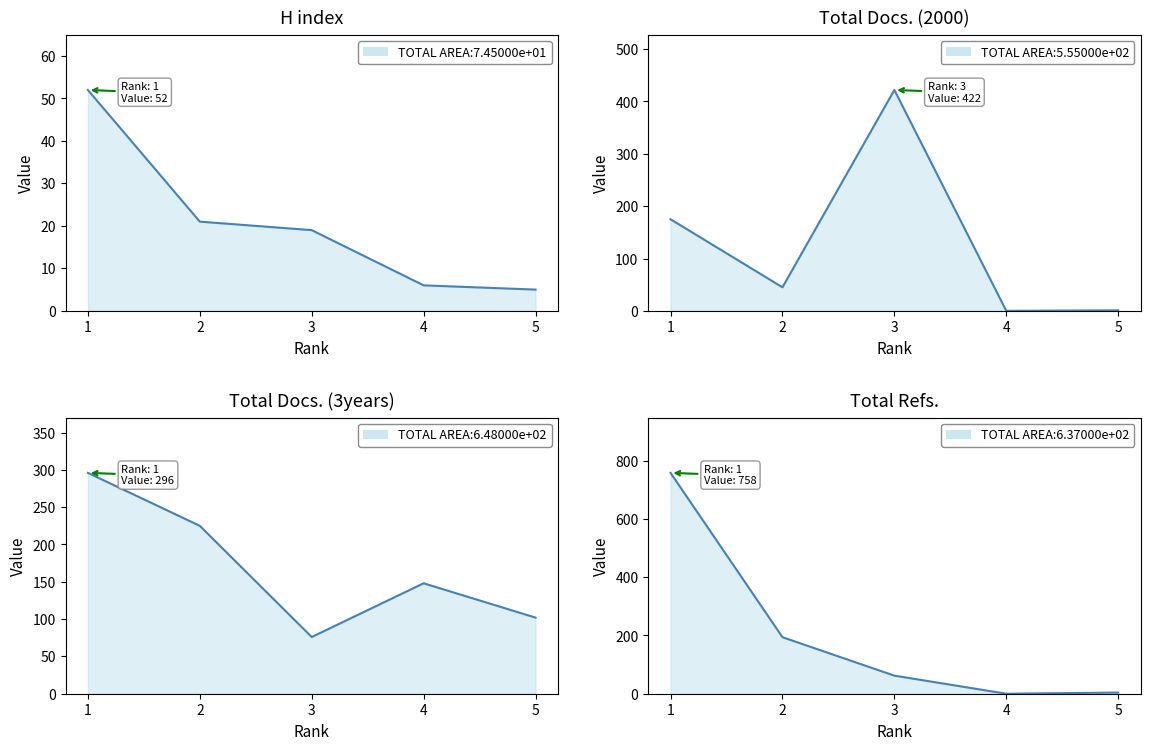

At which label does Total Refs. first exceed 62?

1